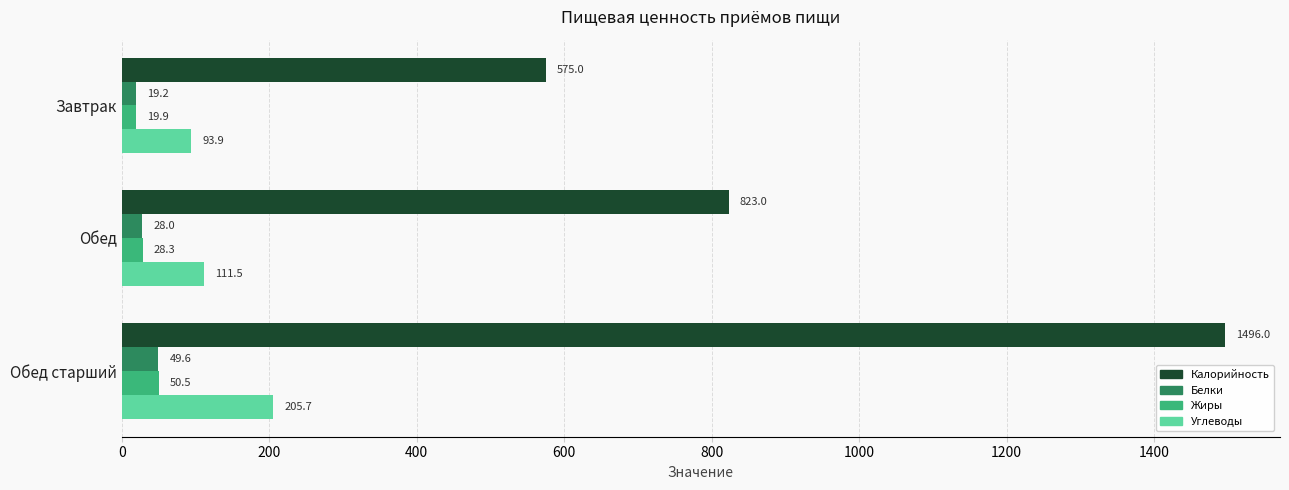

At which category is the sum across all series the highest?

Обед старший